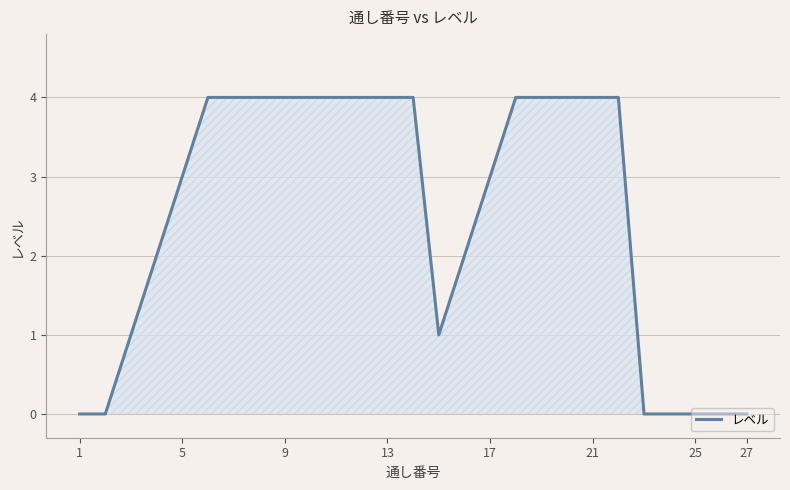

How many lines are shown in the chart?

1